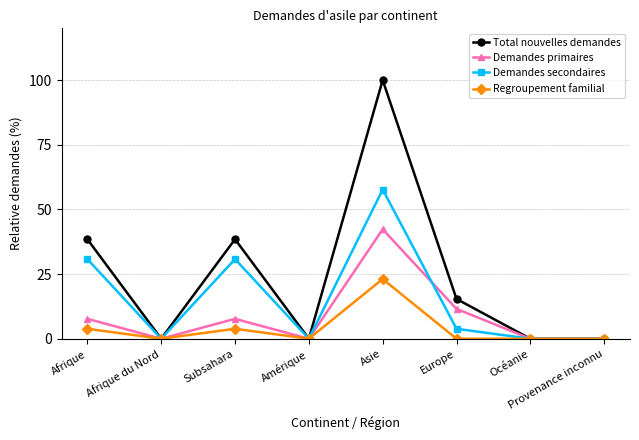

Between Afrique and Provenance inconnu, which series saw the biggest shift?

Total nouvelles demandes